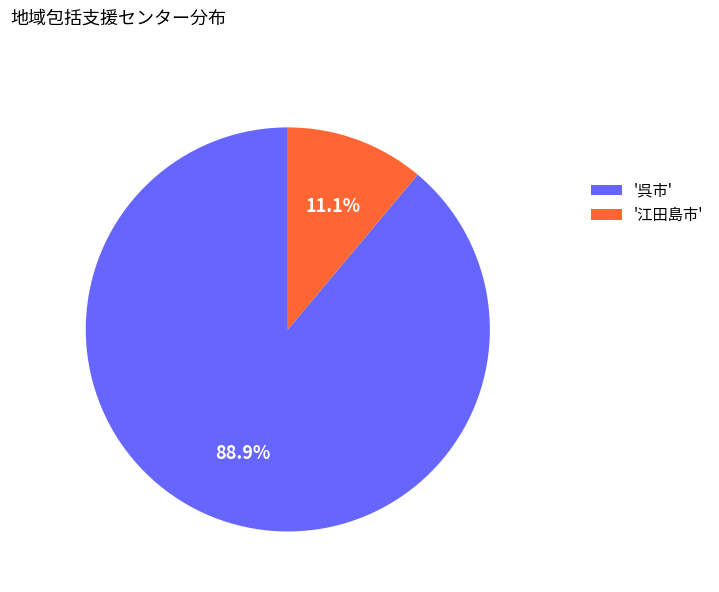

Which category has the biggest portion of the pie?

'呉市'